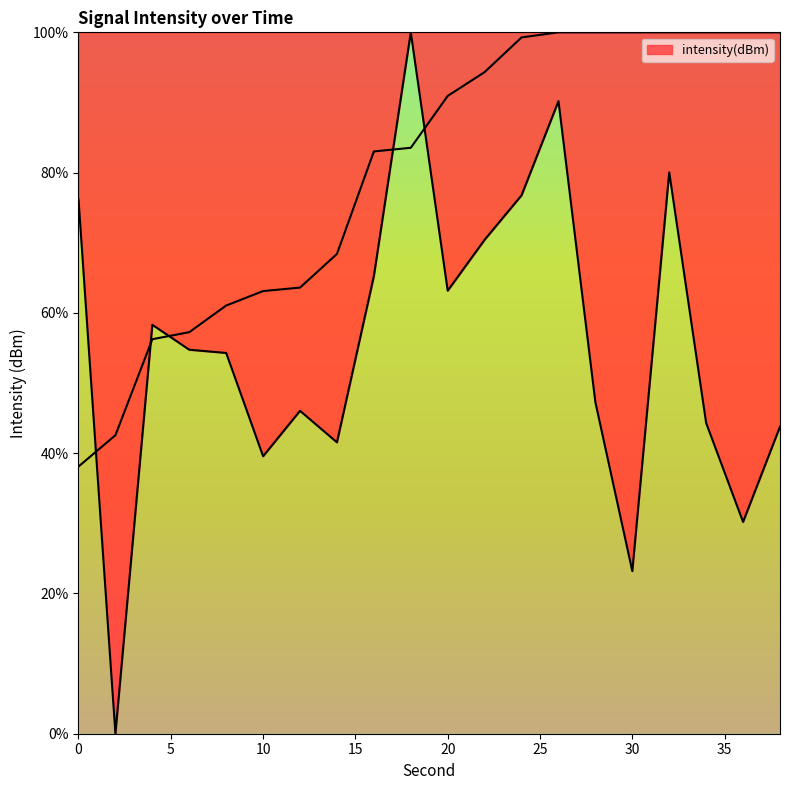

What is the change in value from 4 to 16?

+6.9